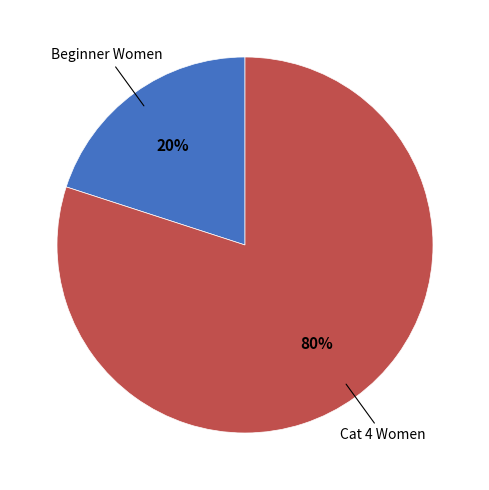

To the nearest percent, what is the difference between the largest and smallest slice percentages?

60%